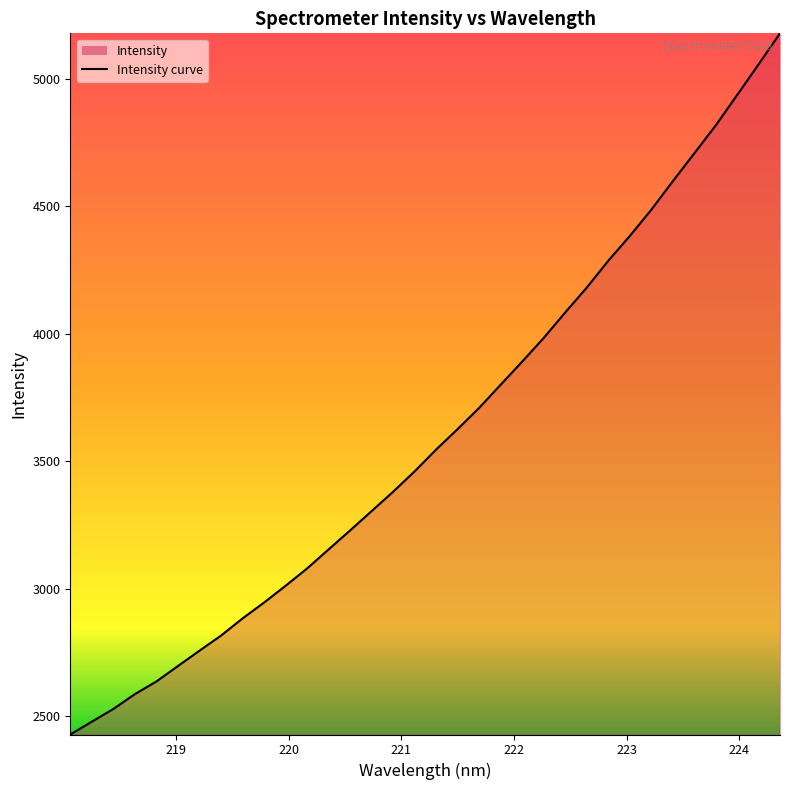

What is the smallest value displayed?

2428.3